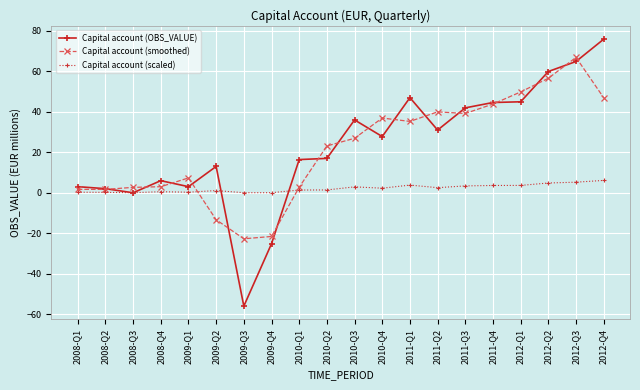

Is it true that Capital account (scaled) equals 4.8 at 2012-Q2?

True